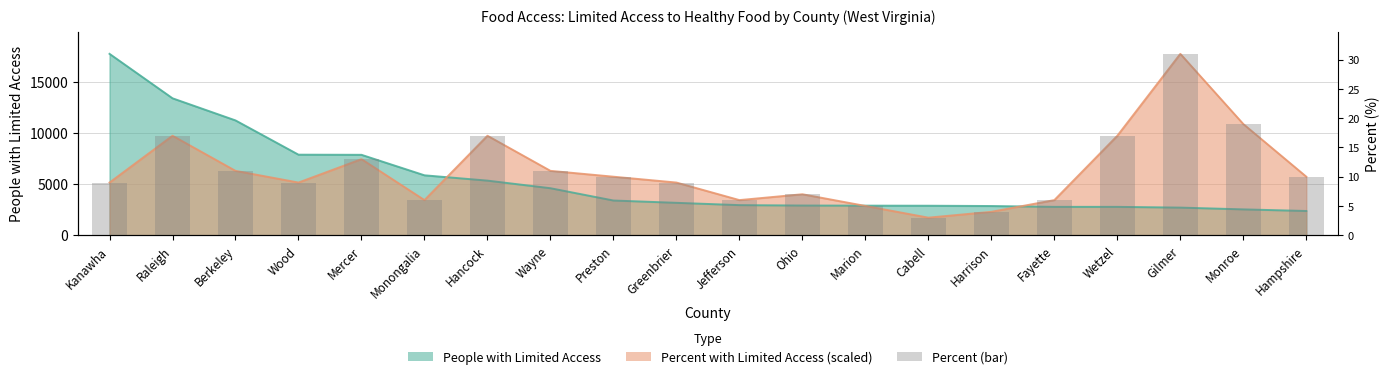

What is the difference between the maximum and minimum values?

16037.7